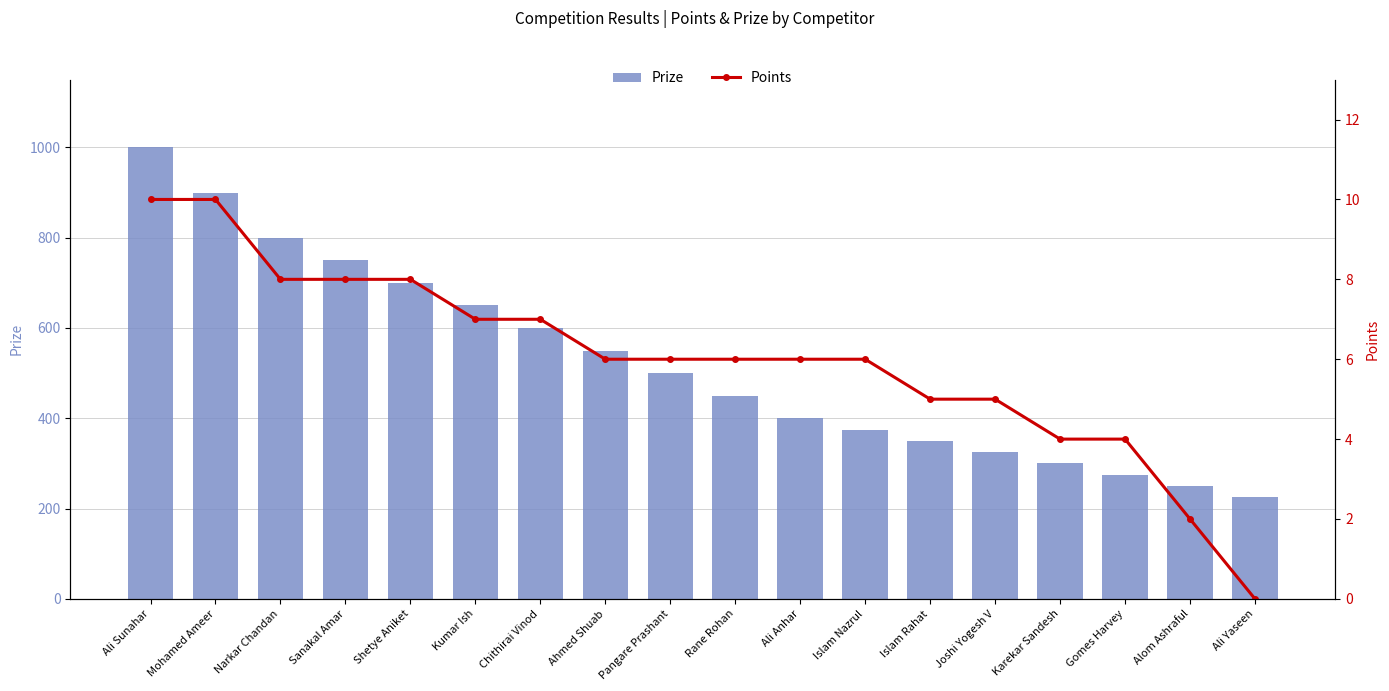

What is the average value of the Points series?

6